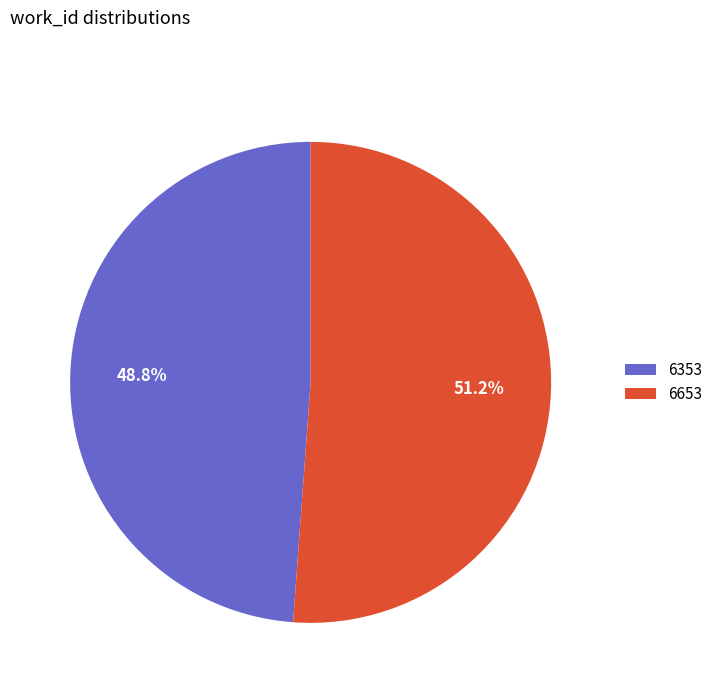

Count the number of slices in the pie.

2